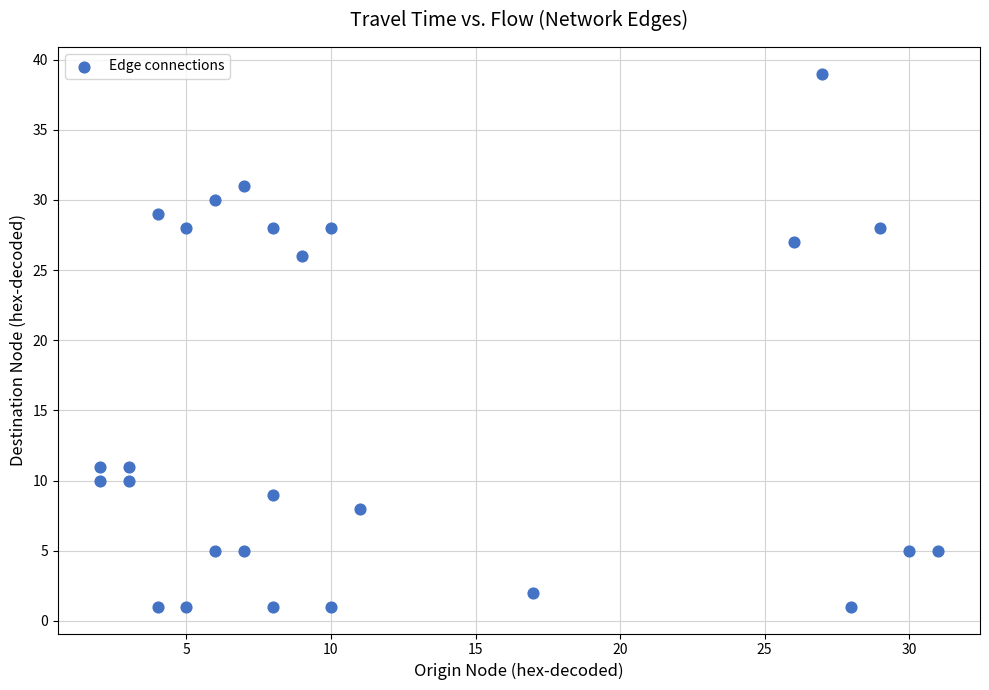

What Y value in the scatter plot is closest to 20?

26